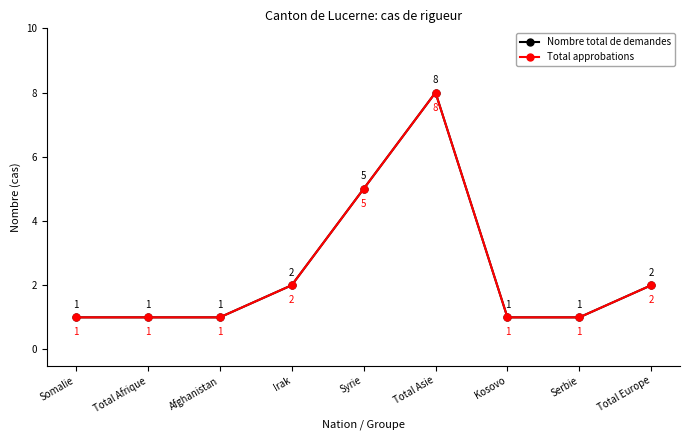

Is this an area chart (filled region under the line)?

No